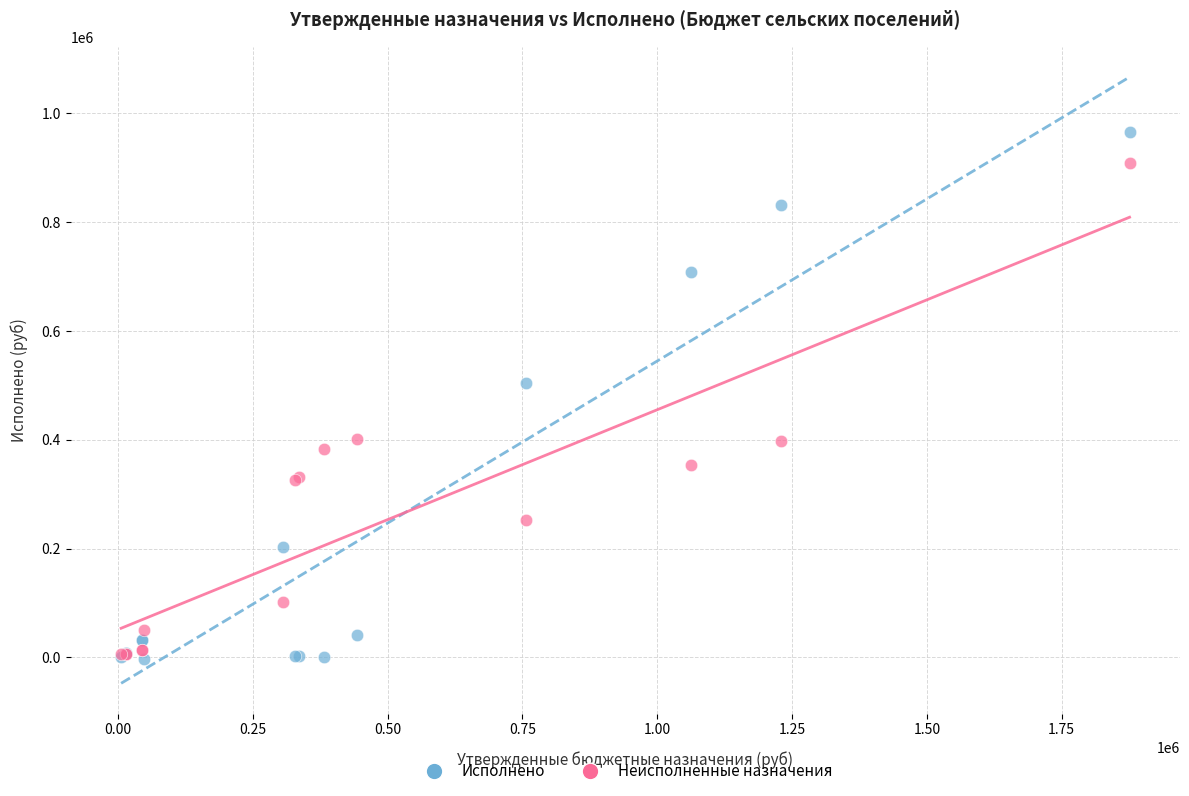

What are all the series names shown in the legend?

Исполнено, Неисполненные назначения